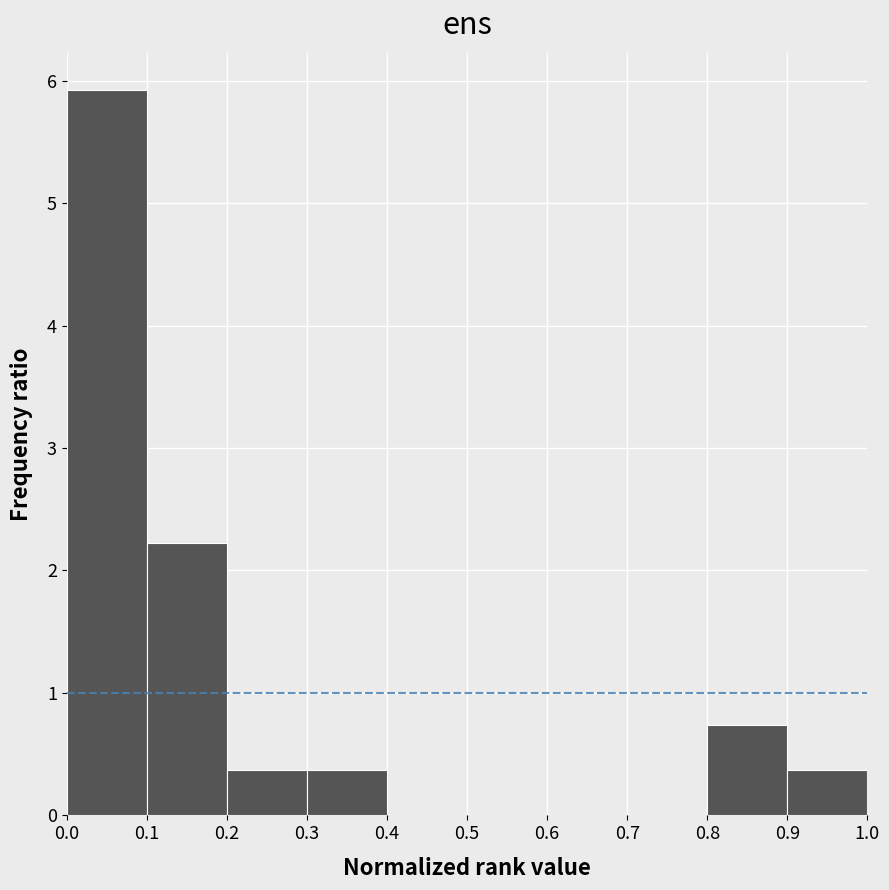

Reading left to right, transcribe this chart: for each bar, give the range it covers on the x-axis and its height. The values are not printed on the chart, so give them approximately, as read against the axis.

0.0 to 0.1: 5.9
0.1 to 0.2: 2.2
0.2 to 0.3: 0.4
0.3 to 0.4: 0.4
0.4 to 0.5: 0
0.5 to 0.6: 0
0.6 to 0.7: 0
0.7 to 0.8: 0
0.8 to 0.9: 0.7
0.9 to 1.0: 0.4